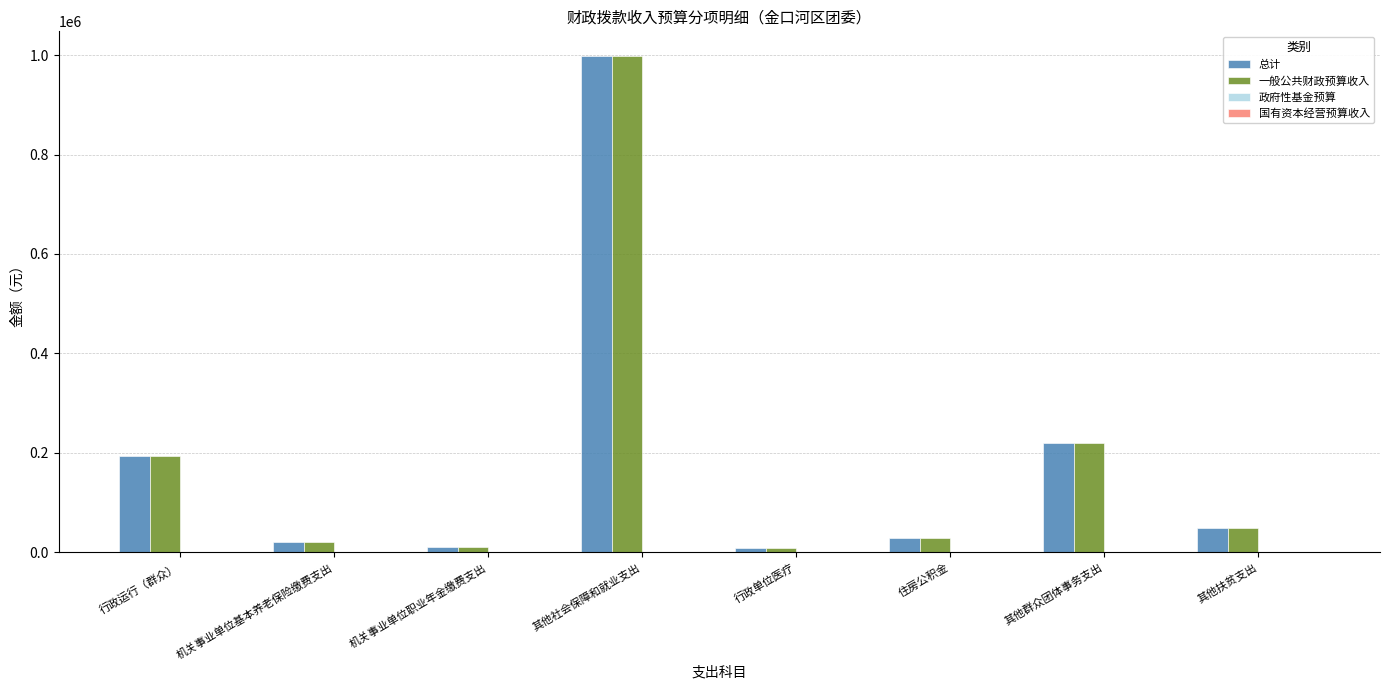

At which label is 总计 closest to 503018?

其他群众团体事务支出